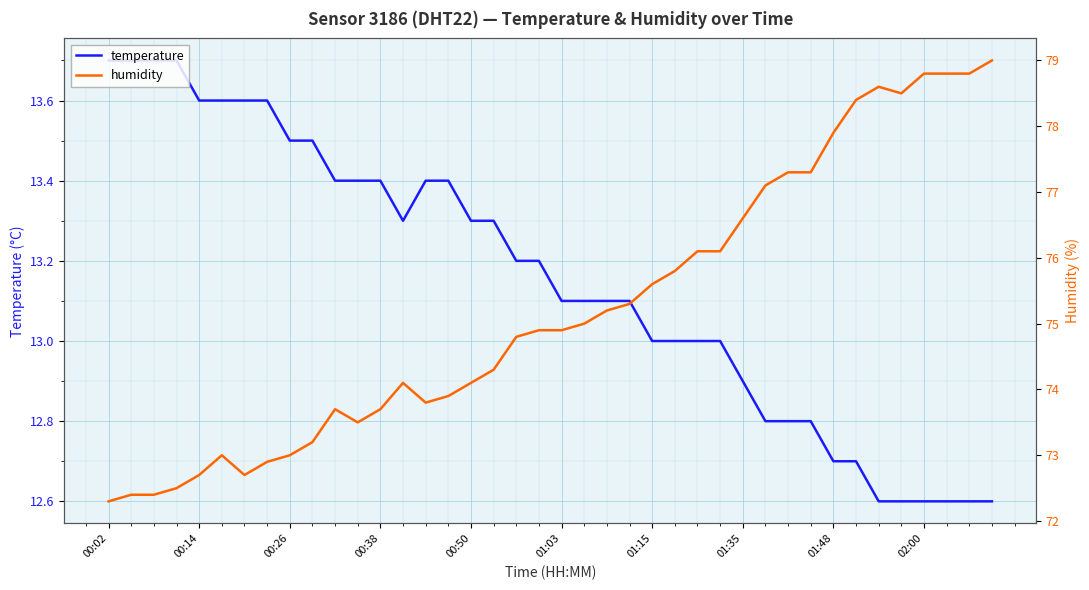

List the series in order of their overall mean, lowest first.

temperature, humidity